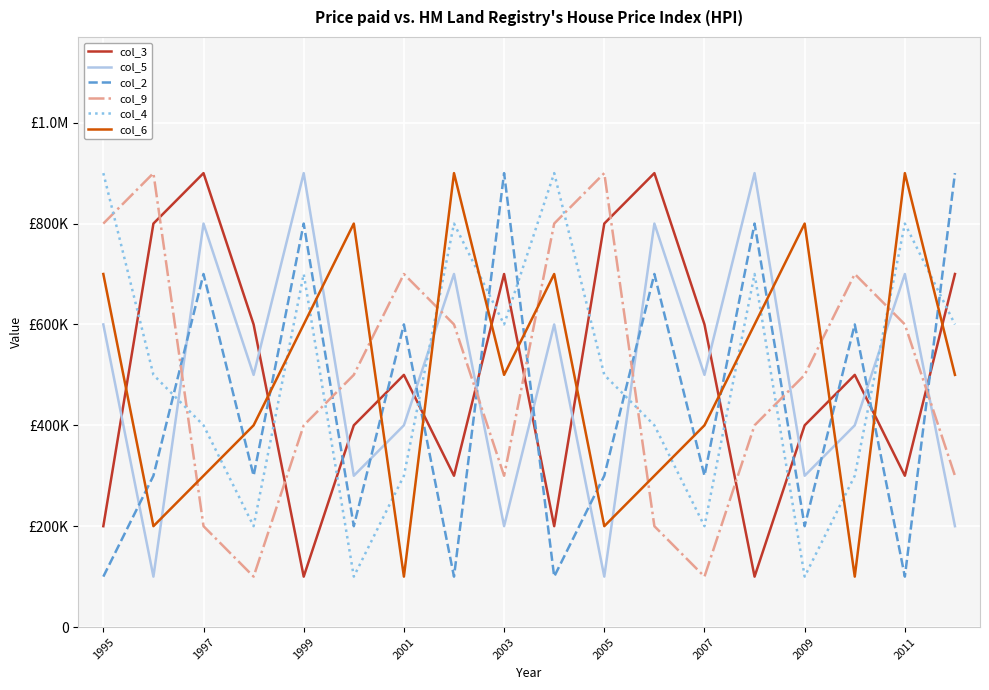

Does the chart display data point markers on the line(s)?

No